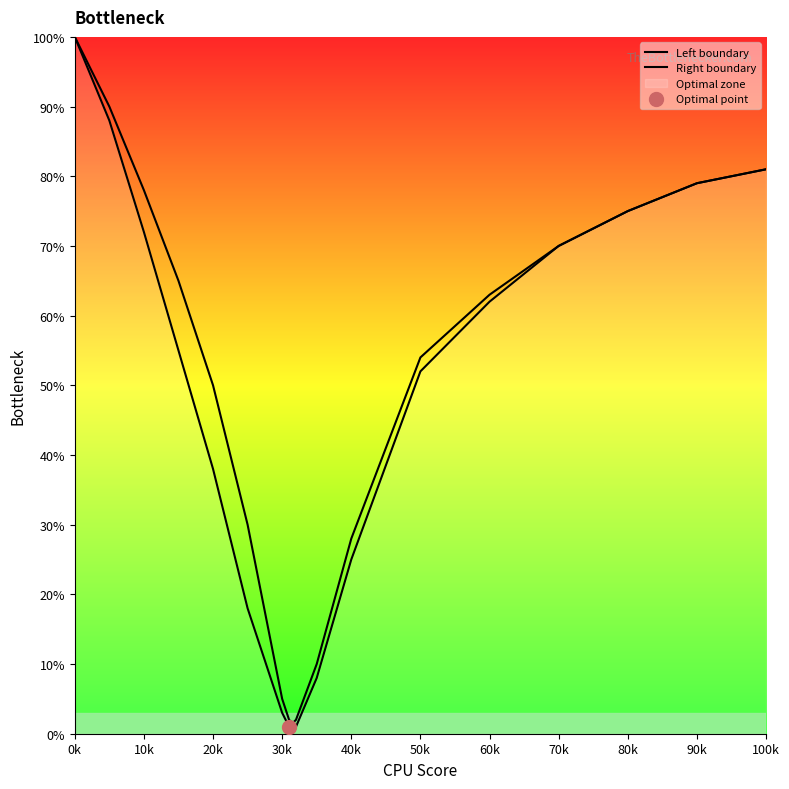

What is the value of the Right boundary point at the 1st from the left?

100